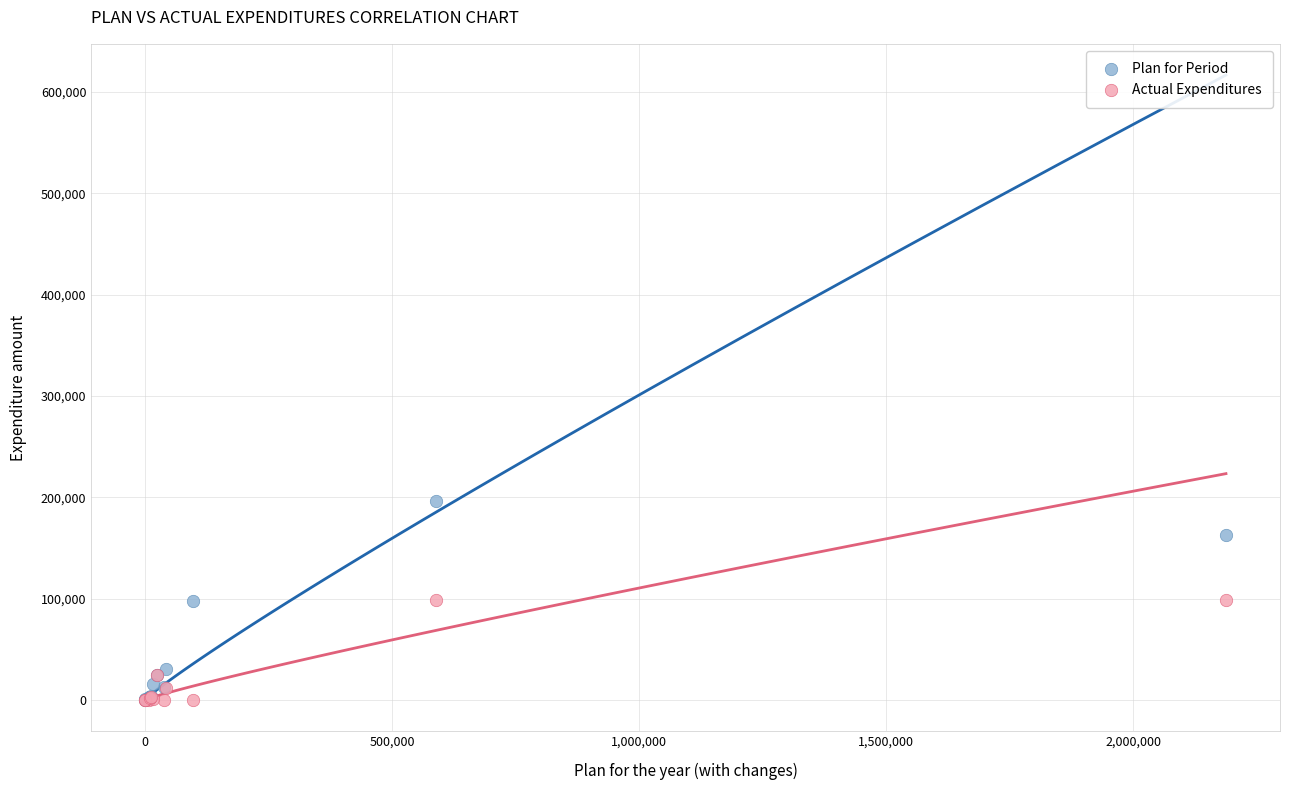

What are all the series names shown in the legend?

Plan for Period, Actual Expenditures